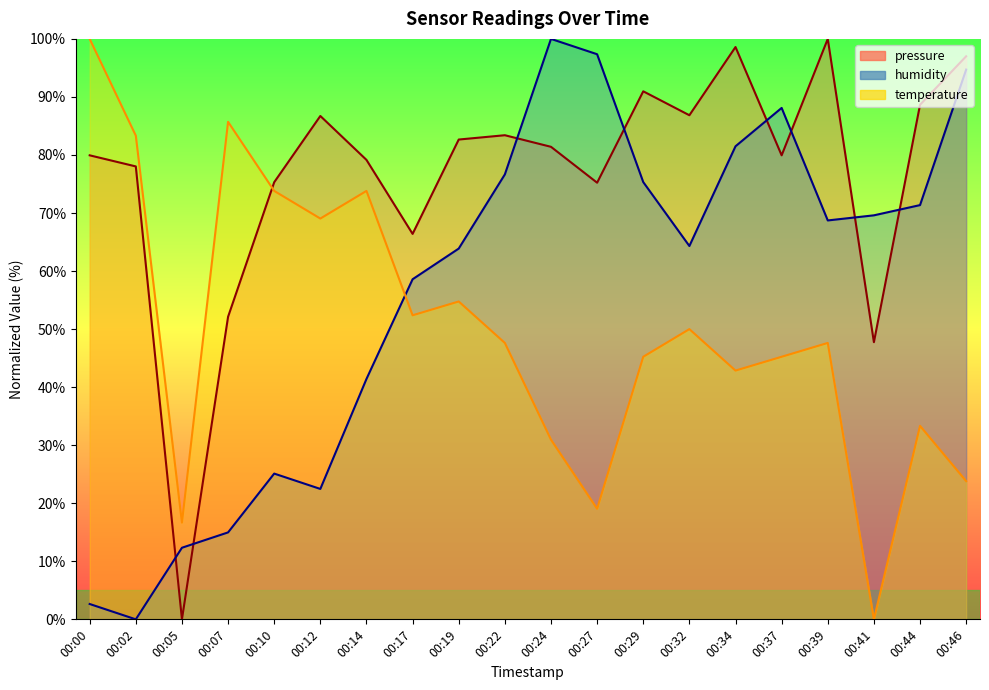

At how many categories does at least one series exceed 39?

19